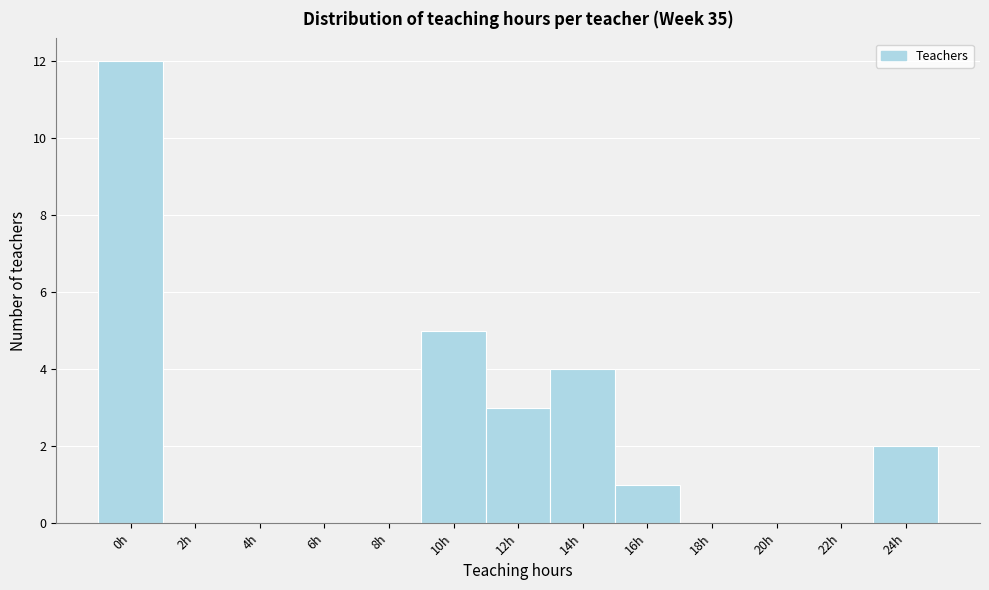

Reading left to right, transcribe all the data shown in this chart.

0h=12	2h=0	4h=0	6h=0	8h=0	10h=5	12h=3	14h=4	16h=1	18h=0	20h=0	22h=0	24h=2